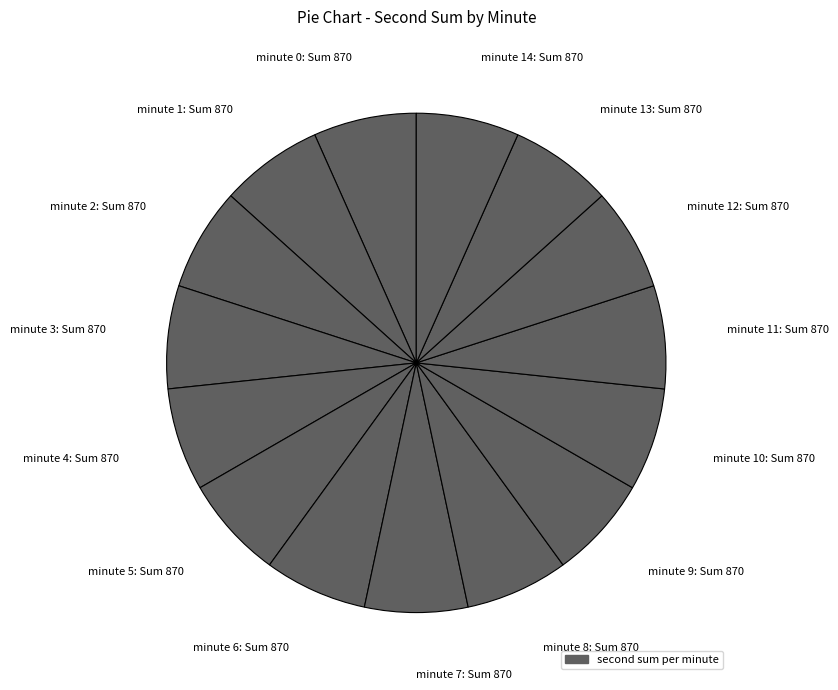

What is the ratio of the value at minute 10: Sum 870 to the value at minute 2: Sum 870?

1.0